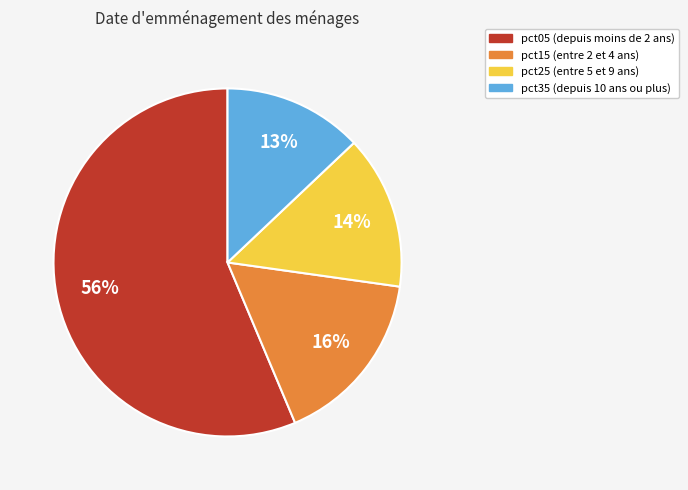

To the nearest percent, what is the difference between the largest and smallest slice percentages?

43%